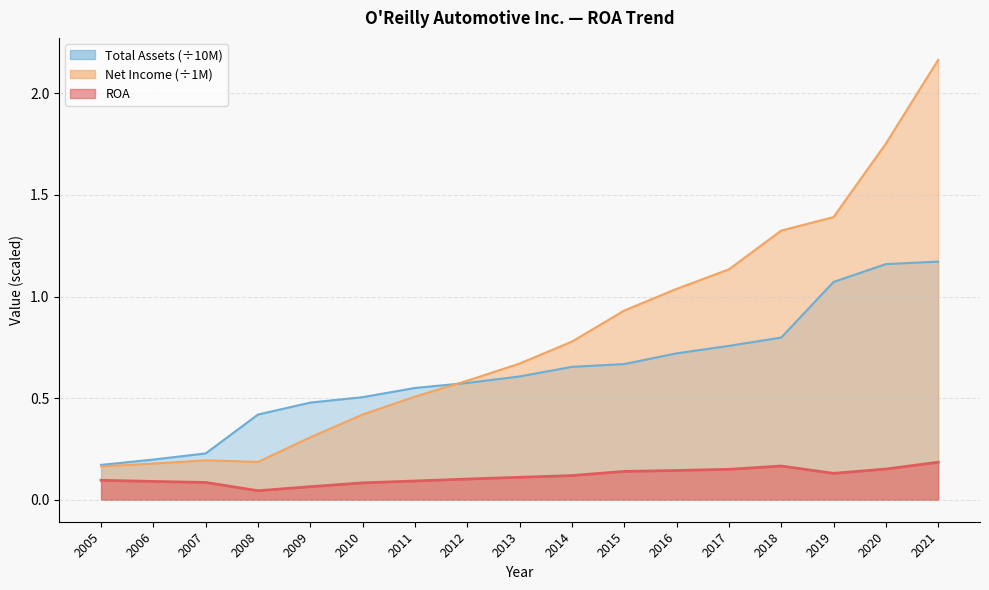

True or false: ROA has a value of 0.2 at 2021.

False